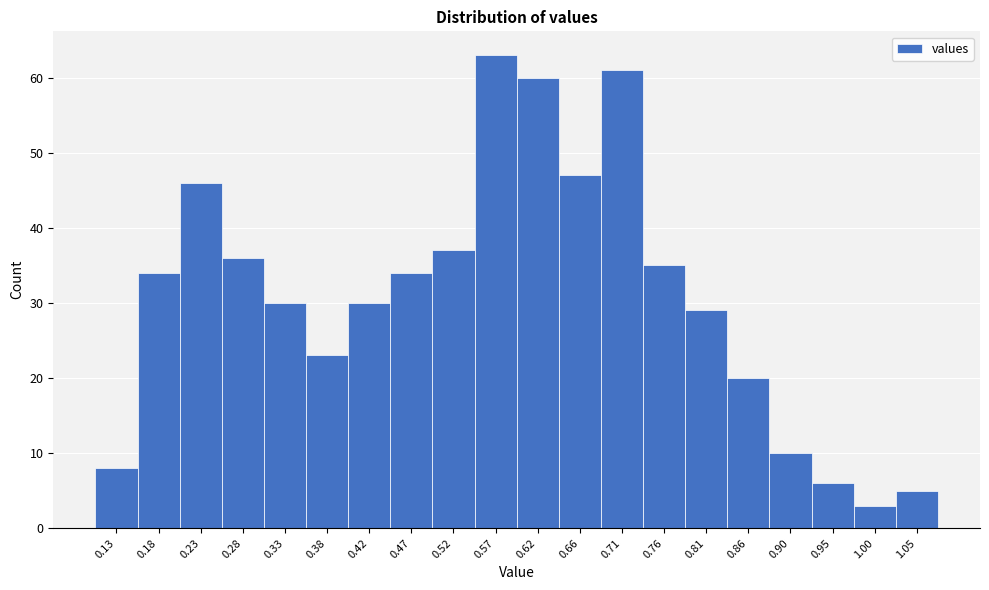

Reading left to right, extract all data points from this chart.

8	34	46	36	30	23	30	34	37	63	60	47	61	35	29	20	10	6	3	5